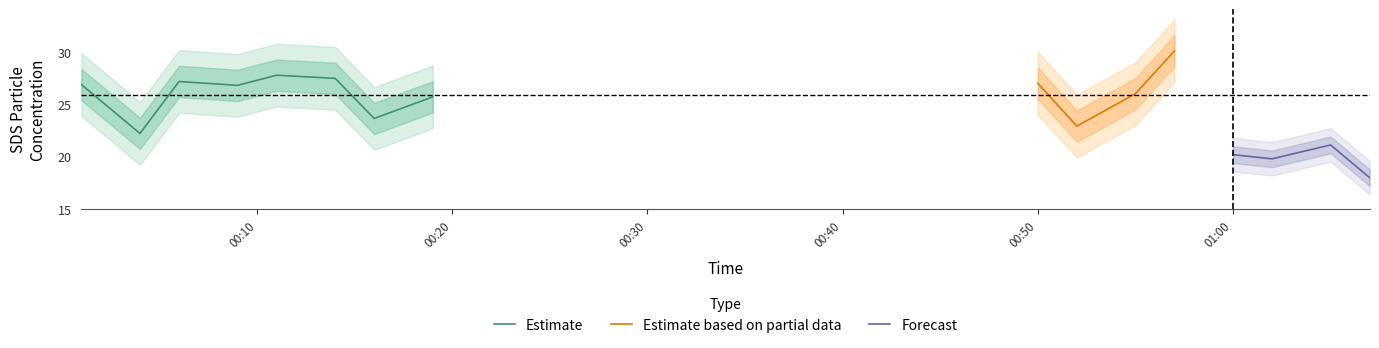

What is the minimum value for Estimate?

22.2